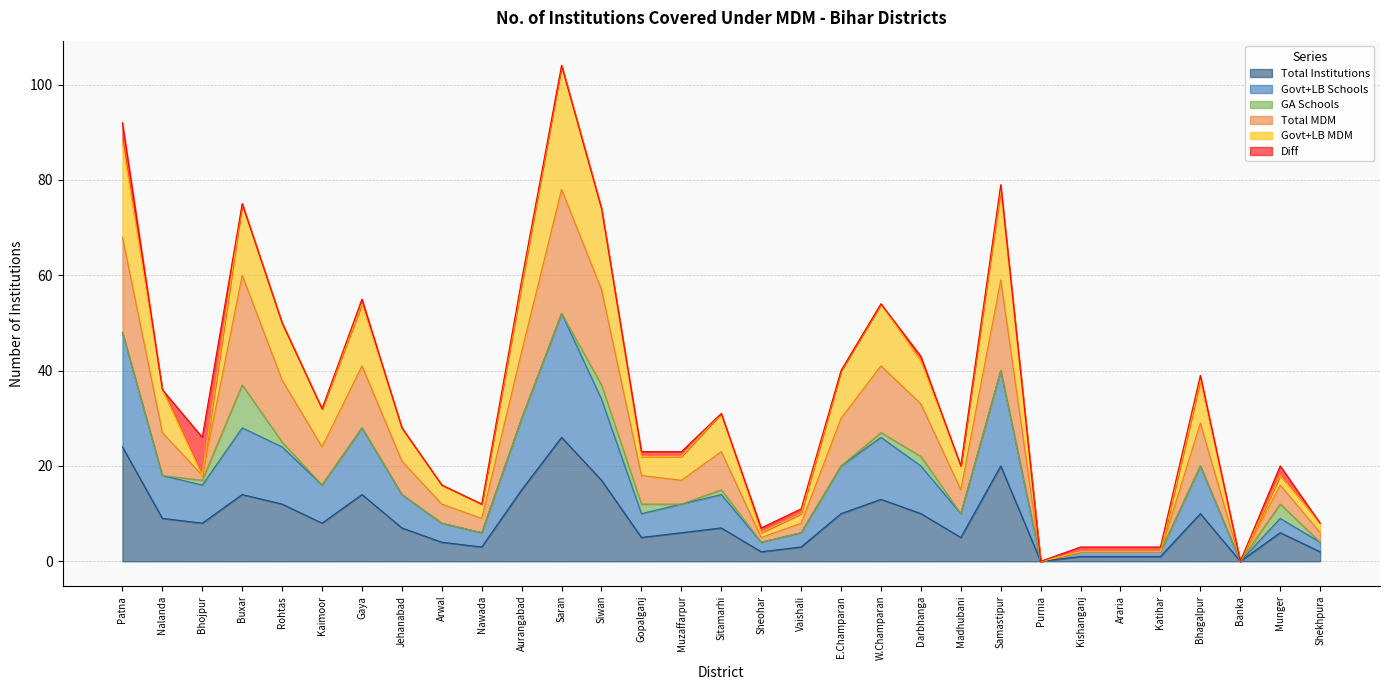

How many lines are shown in the chart?

6